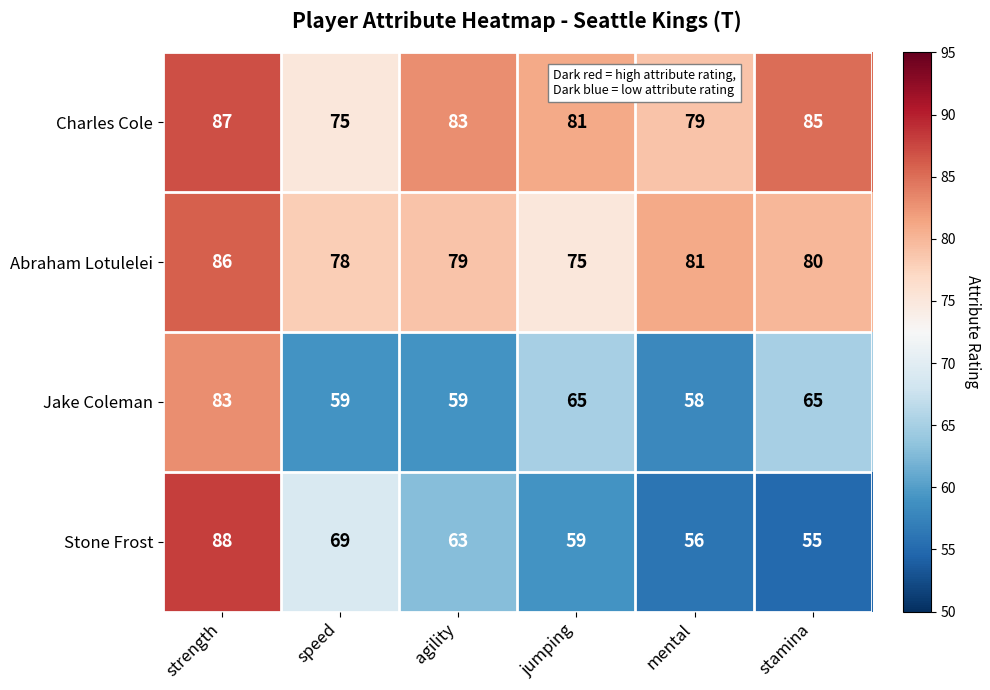

At which label is Stone Frost closest to 71?

speed